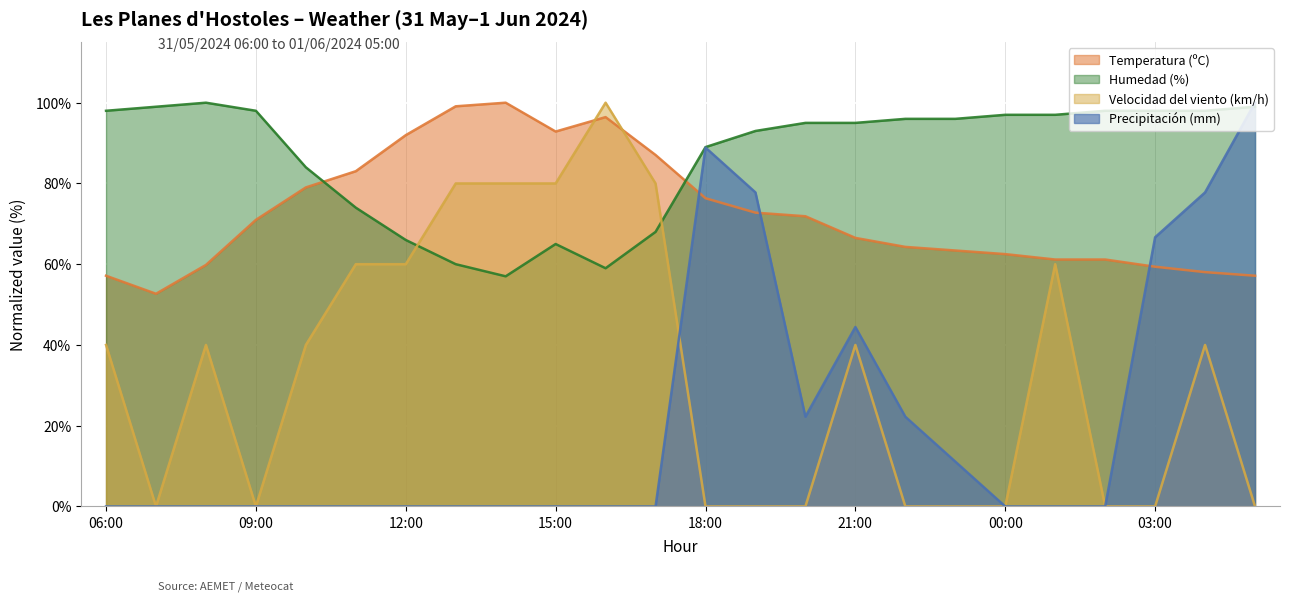

At which category does Velocidad del viento (km/h) reach its first local valley?

07:00